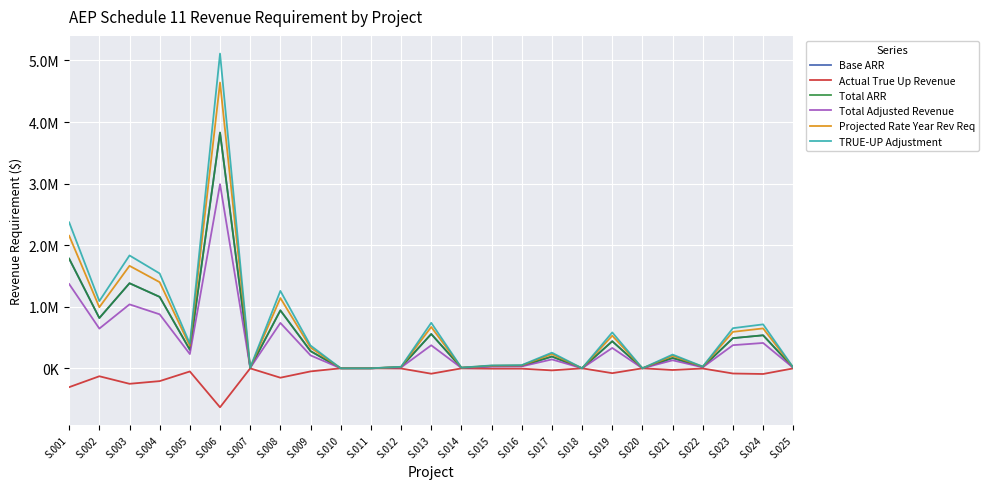

True or false: Total Adjusted Revenue and Base ARR cross at least once.

False